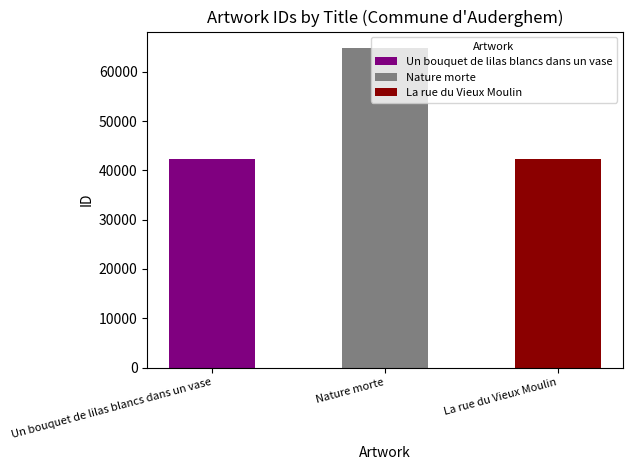

At which label does the data first exceed 42345?

Nature morte